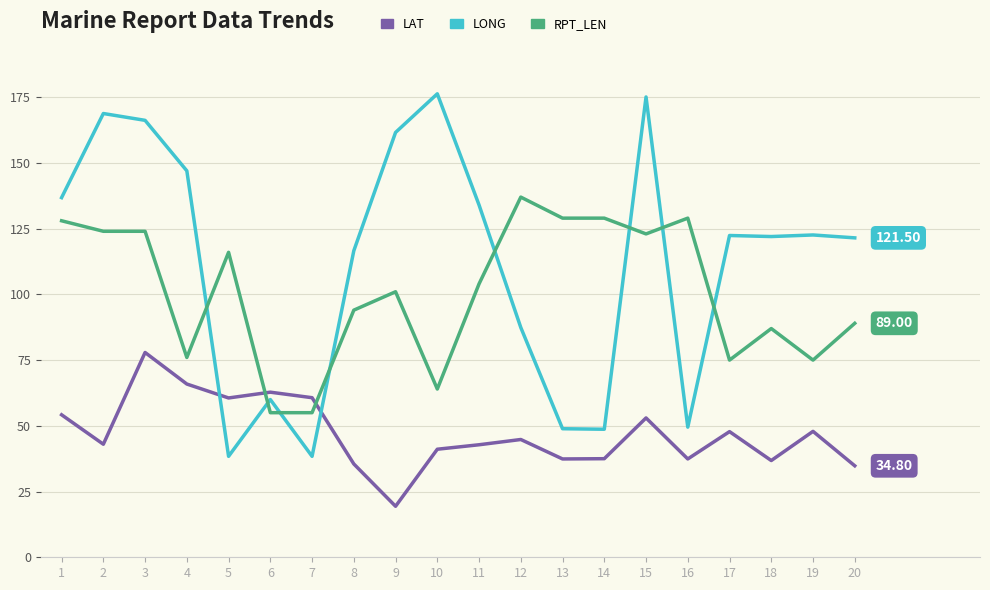

What is the sum of the LAT values at 4 and 10?

107.0